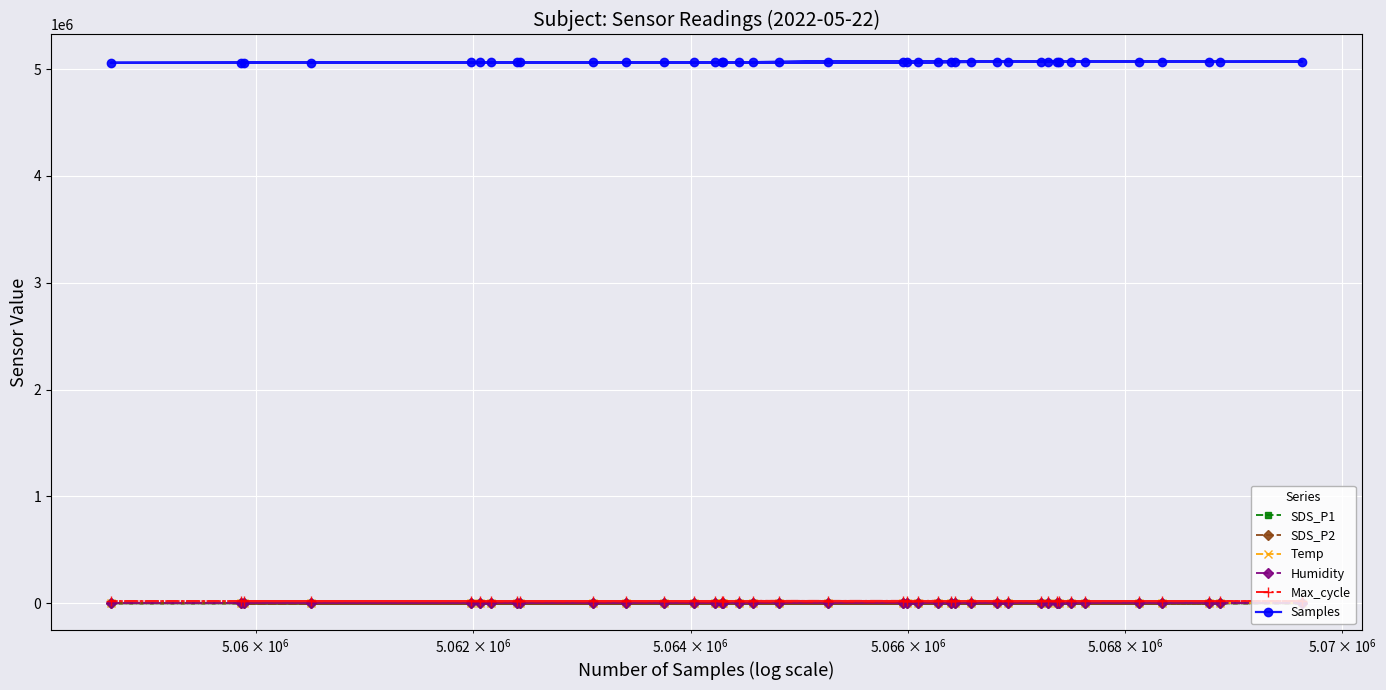

Which series has the largest range (max minus min)?

Samples